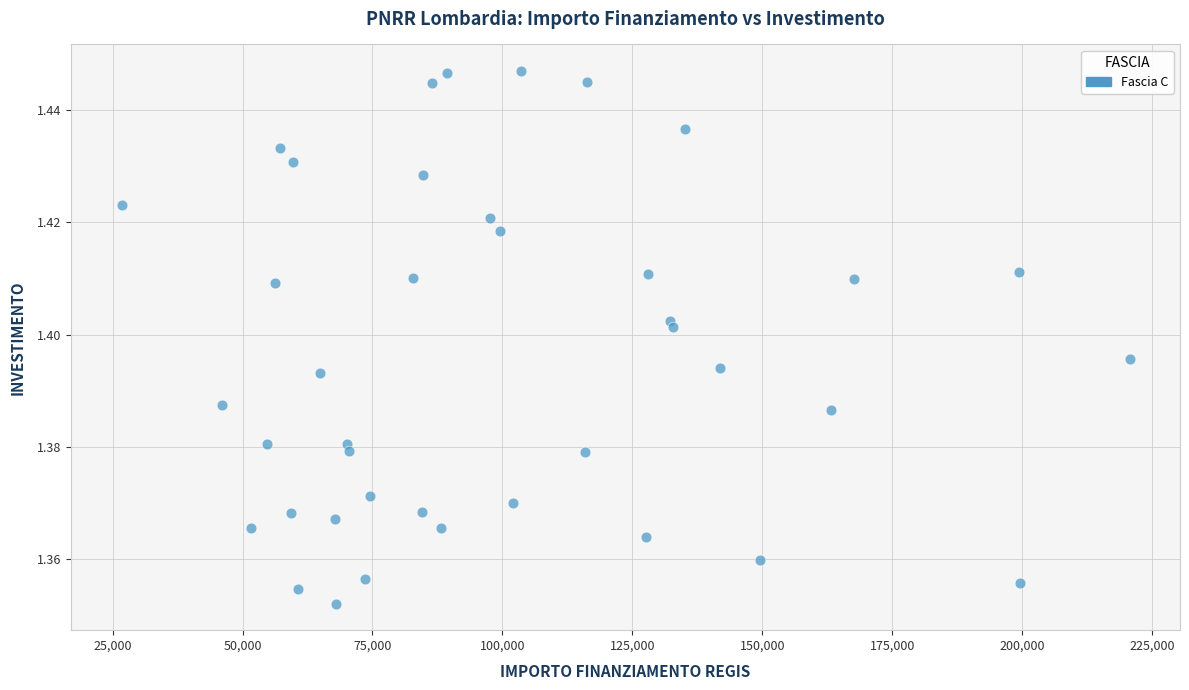

What is the range of X values (max minus min)?

193933.1